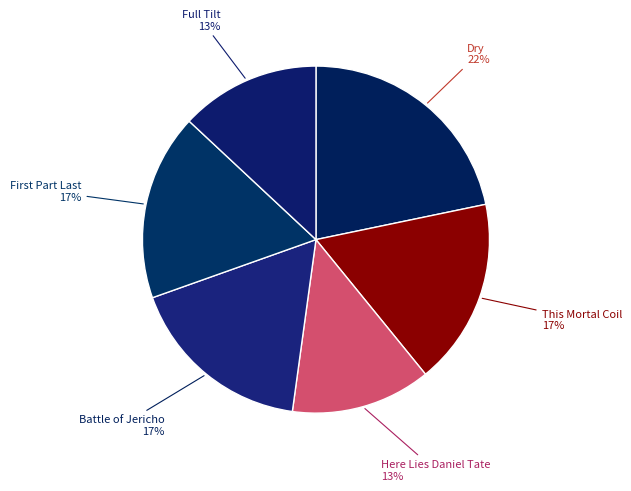

What percentage is the Full Tilt slice, to the nearest percent?

13%